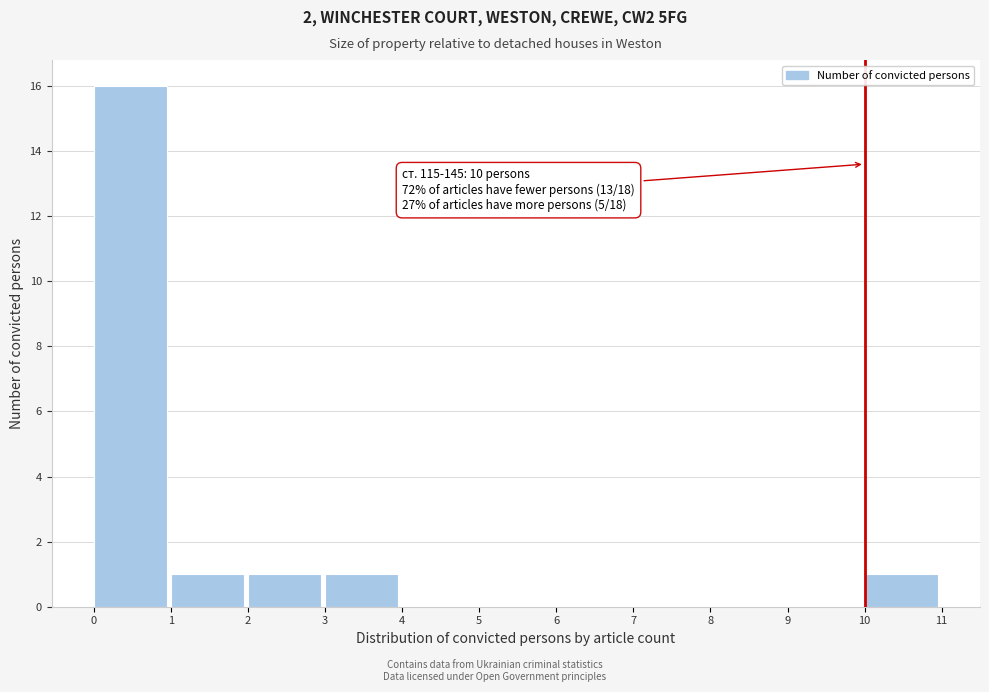

Which range on the x-axis has the tallest bar?

0 to 1